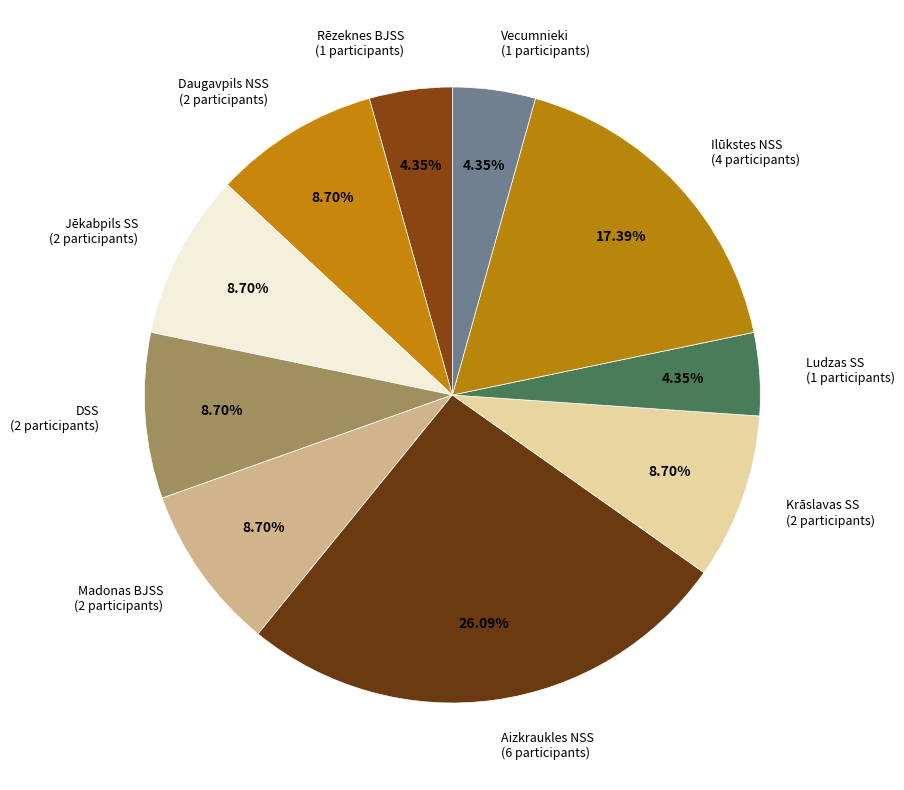

Combined, do Krāslavas SS and Jēkabpils SS account for over 50%?

No